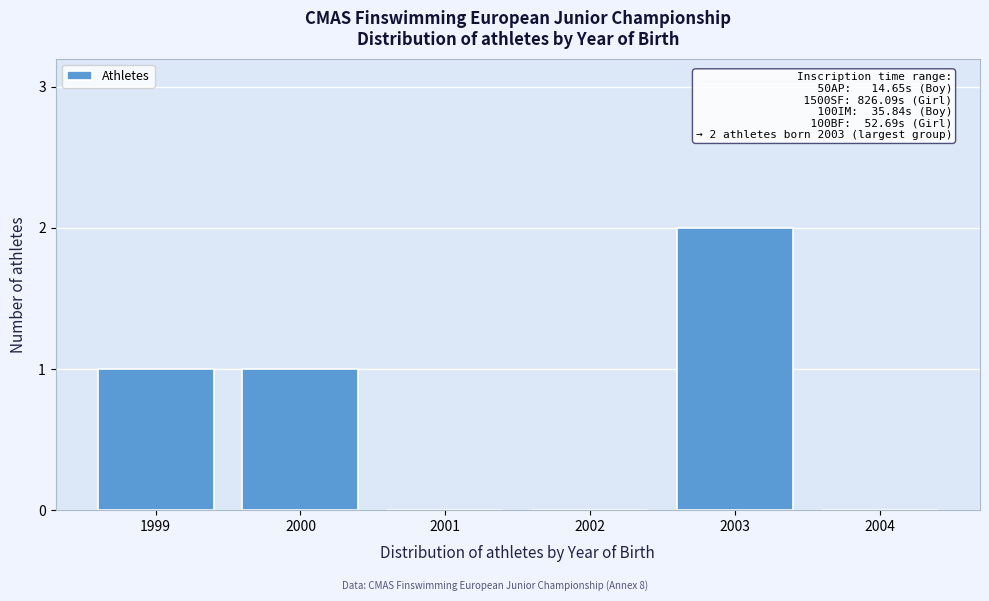

Reading left to right, list all the values displayed in this chart.

1999=1	2000=1	2001=0	2002=0	2003=2	2004=0